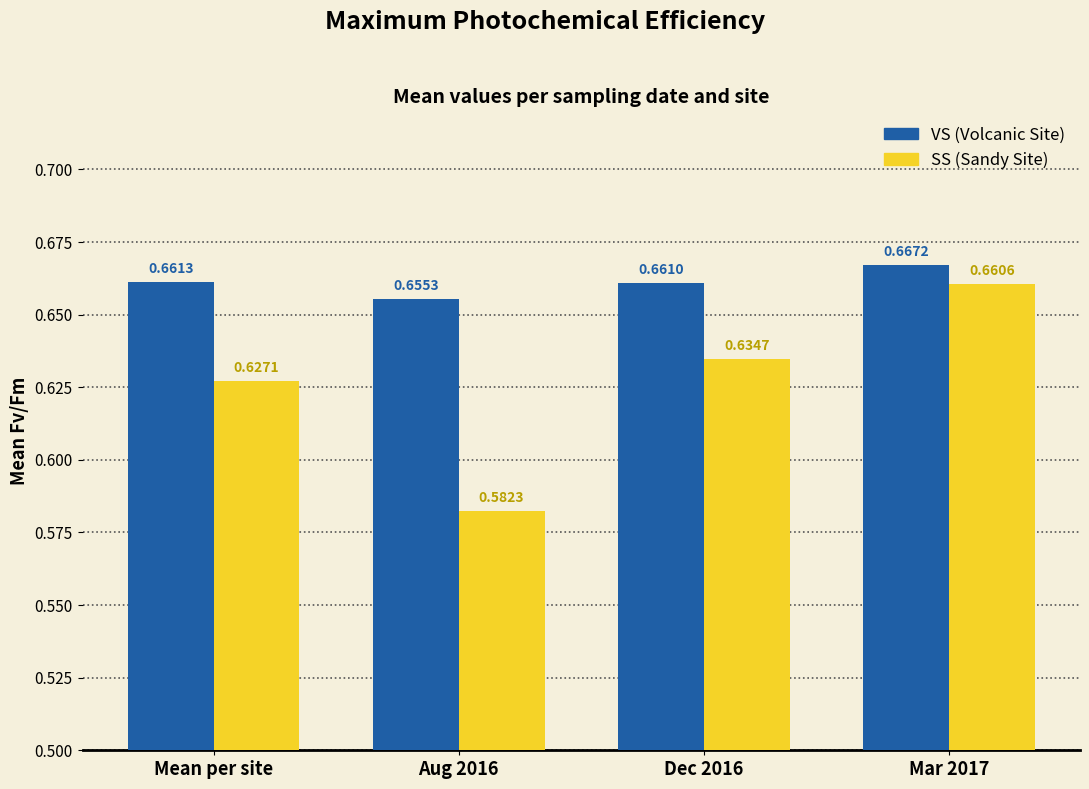

What position from the left is Aug 2016?

2